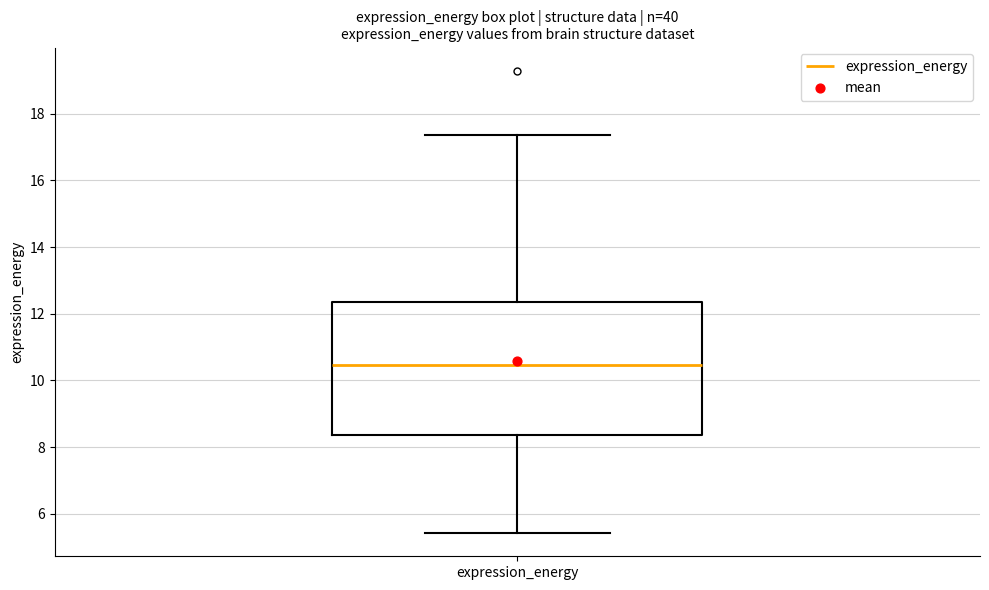

Read this box plot against the y-axis: the position of the median line, the range covered by the box, and the ends of both whiskers. The values are not printed on the chart, so give them approximately, as read against the axis.

median 10.4, box 8.4 to 12.4, whiskers 5.4 to 17.4